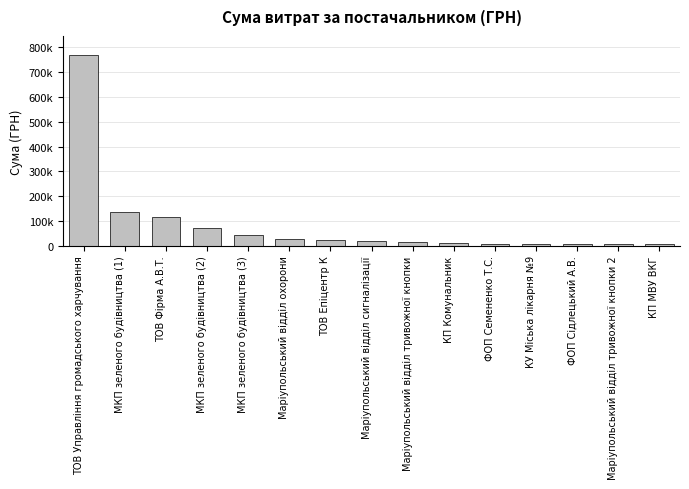

True or false: the data shows 116678.1 at ТОВ Фірма А.В.Т..

True